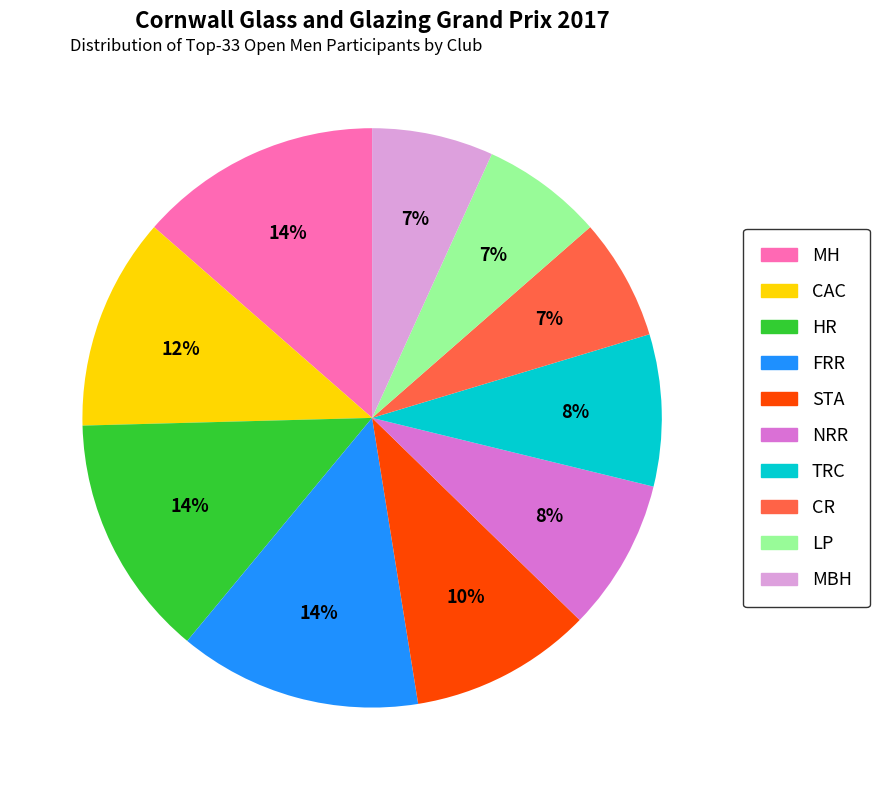

What percentage is the TRC slice, to the nearest percent?

8%